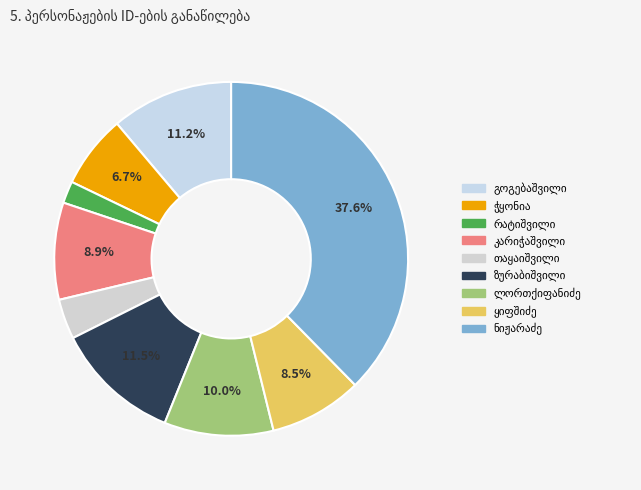

The გრიგოლ (გიგა) თევდორეს ძე ყიფშიძე slice represents 1% of the pie. True or false?

False